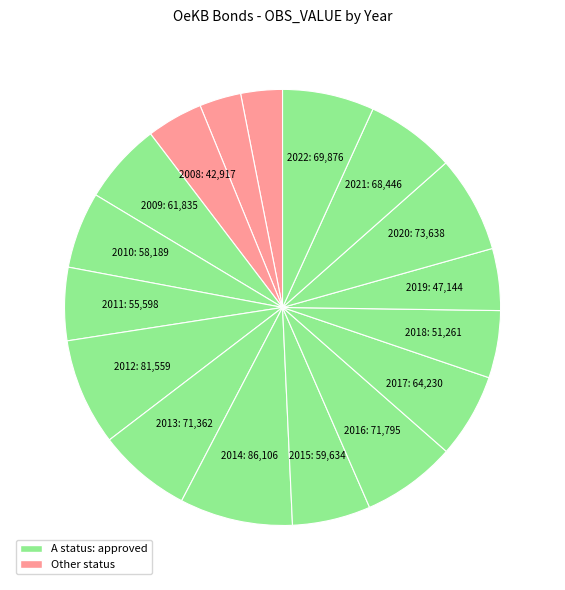

Rank the categories by value from lowest to highest.

2006, 2007, 2008, 2019, 2018, 2011, 2010, 2015, 2009, 2017, 2021, 2022, 2013, 2016, 2020, 2012, 2014